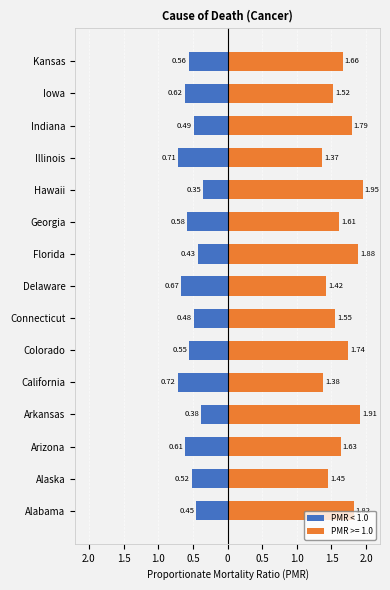

What is the value of the 9th bar from the left?

-0.5